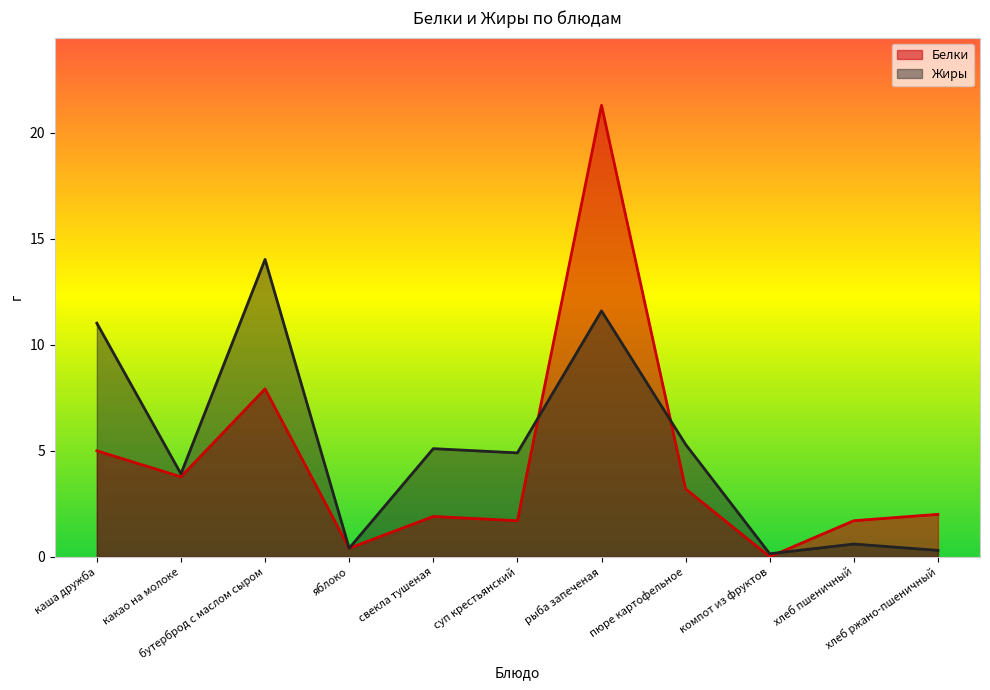

Reading left to right, what are all the values shown in this chart?

Белки: 5.0	3.8	7.9	0.4	1.9	1.7	21.3	3.2	0.0	1.7	2.0
Жиры: 11.0	3.9	14.0	0.4	5.1	4.9	11.6	5.3	0.1	0.6	0.3